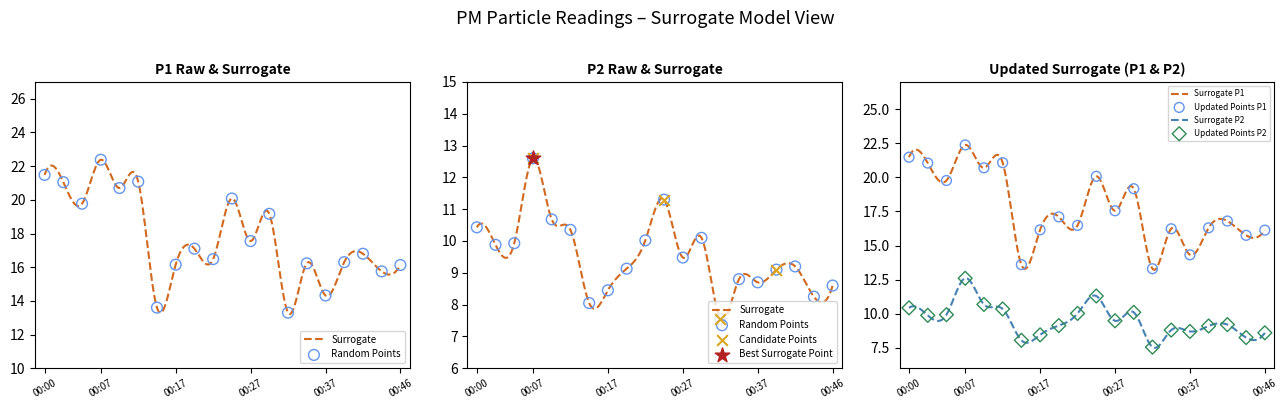

Is the value of P2 at 00:05 greater than the value of P1 at 00:00?

No